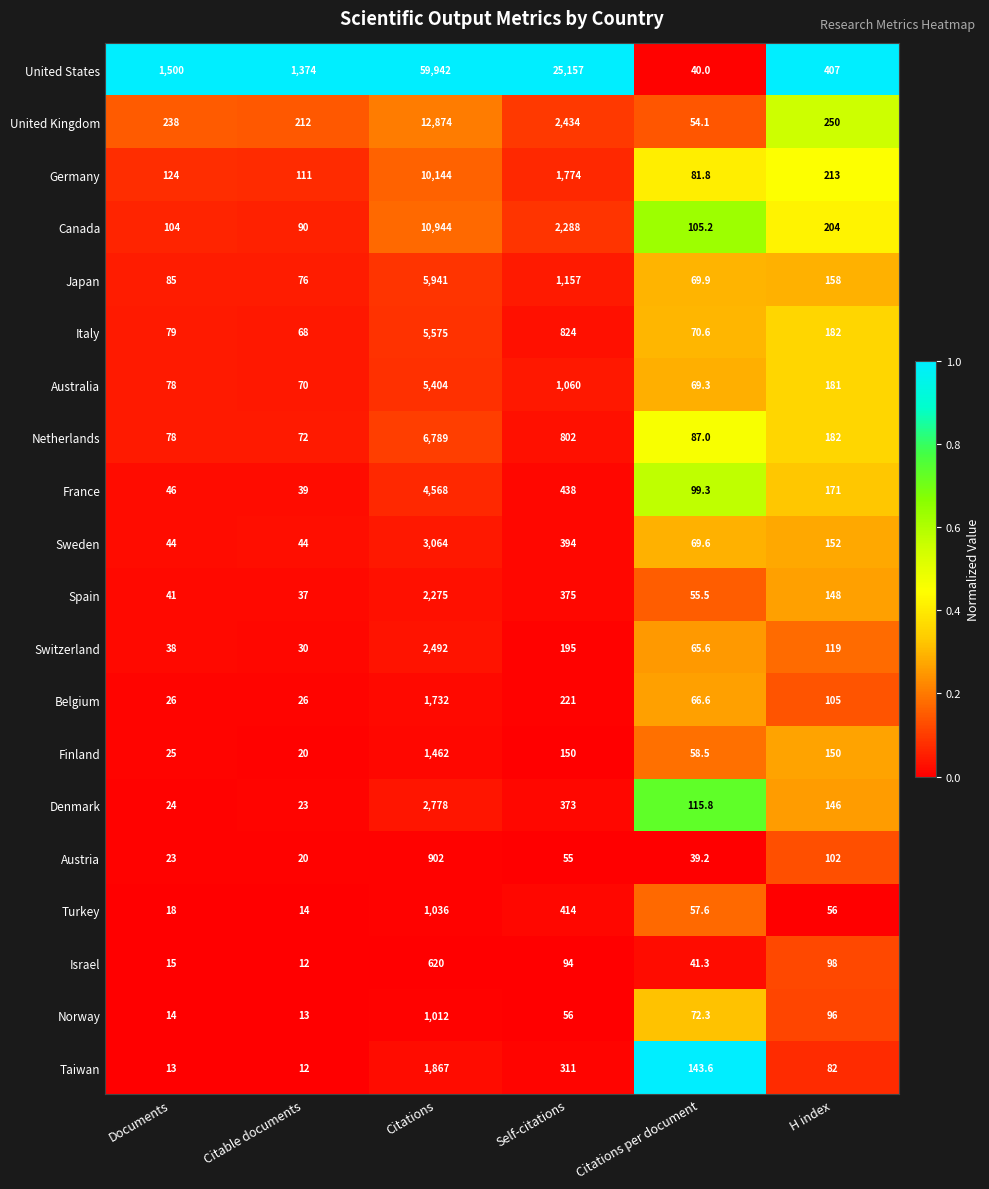

At which category does the chart reach its peak across all series?

Citations